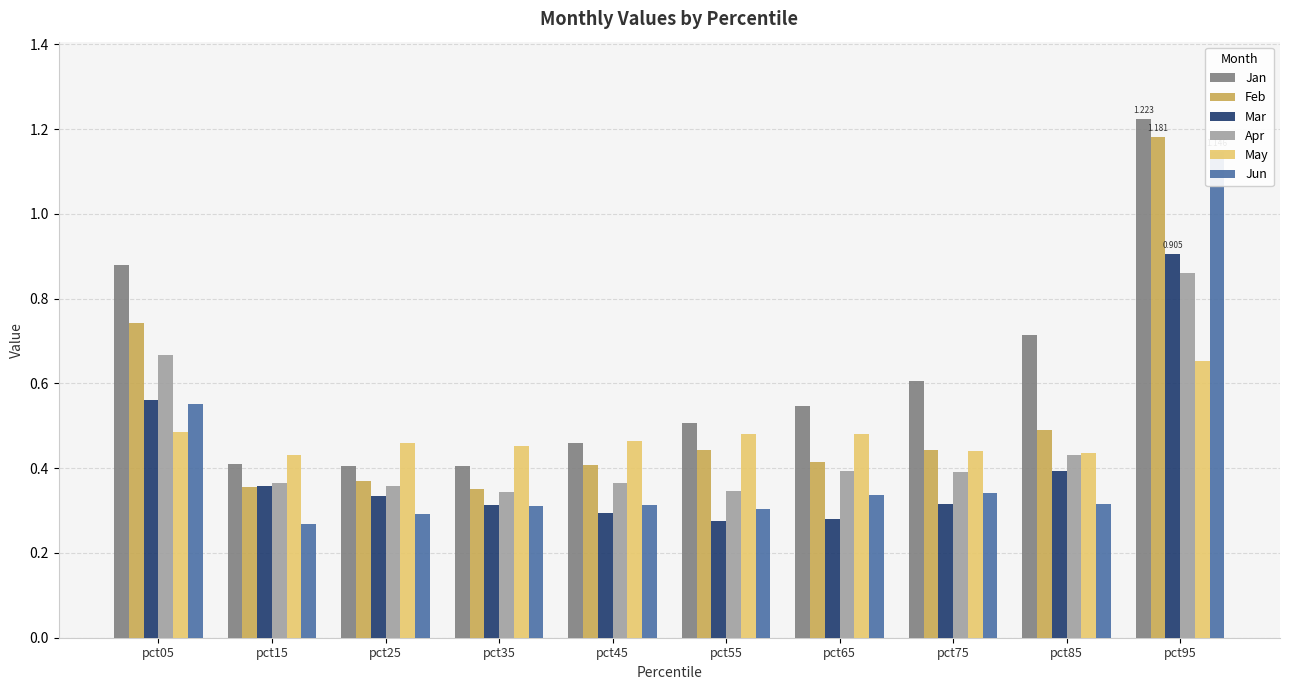

How many categories are shown in the chart?

10